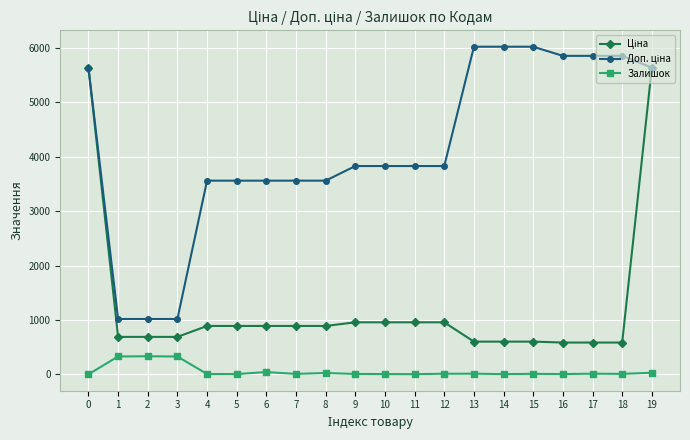

What is the greatest value displayed?

6020.8